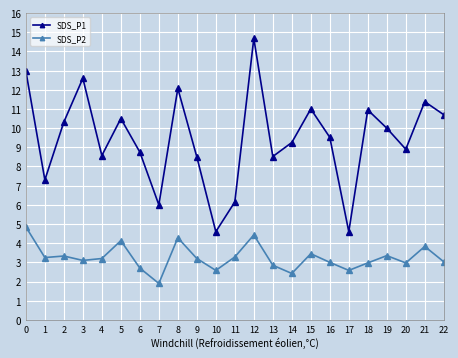

The value of SDS_P1 at 21 is 18.2. True or false?

False